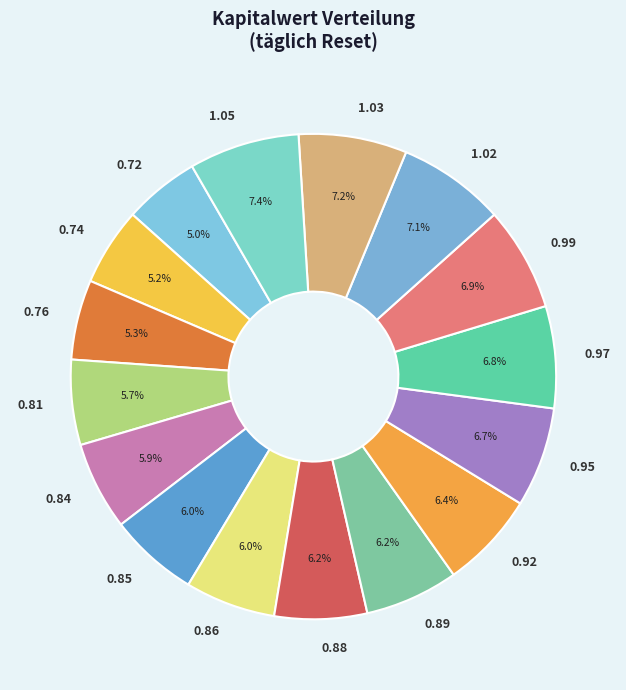

What percentage is the 0.99 slice, to the nearest percent?

7%